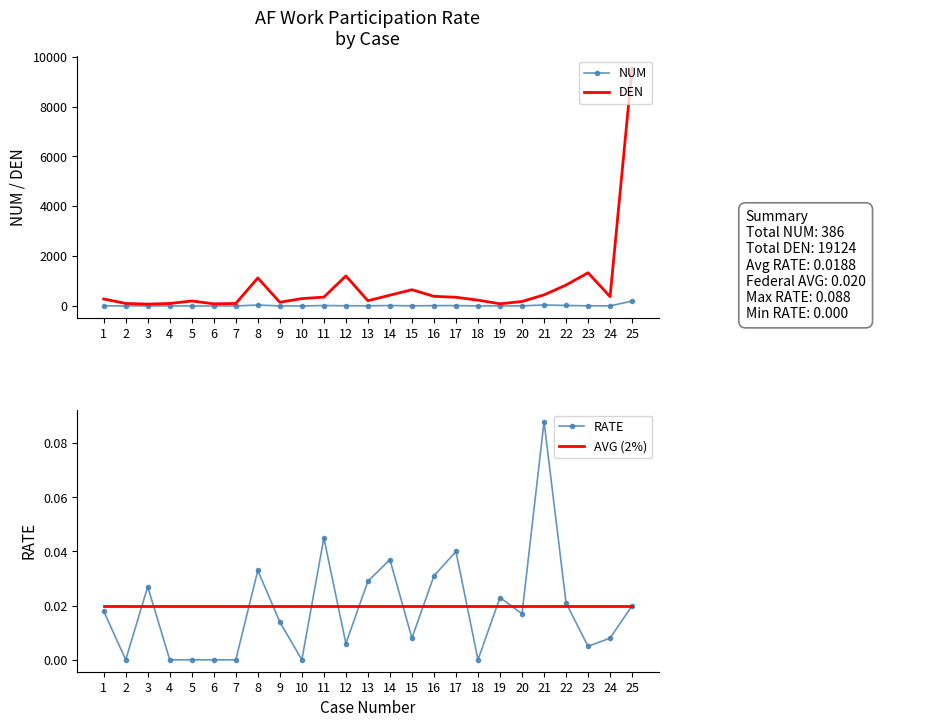

Which category has the lowest value across all series?

2